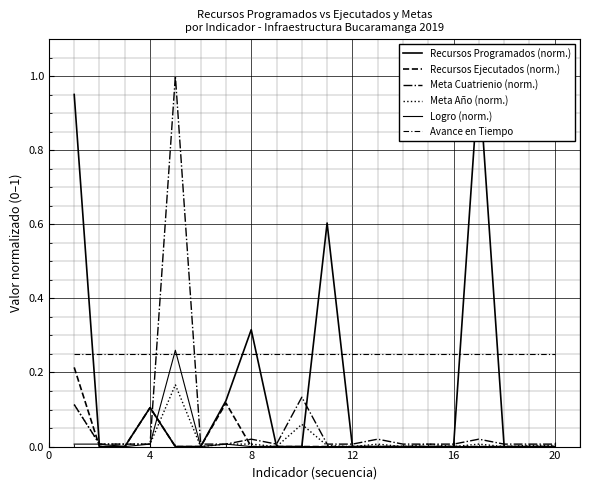

What is the difference between the maximum and minimum values in the Recursos Ejecutados (norm.) series?

0.2